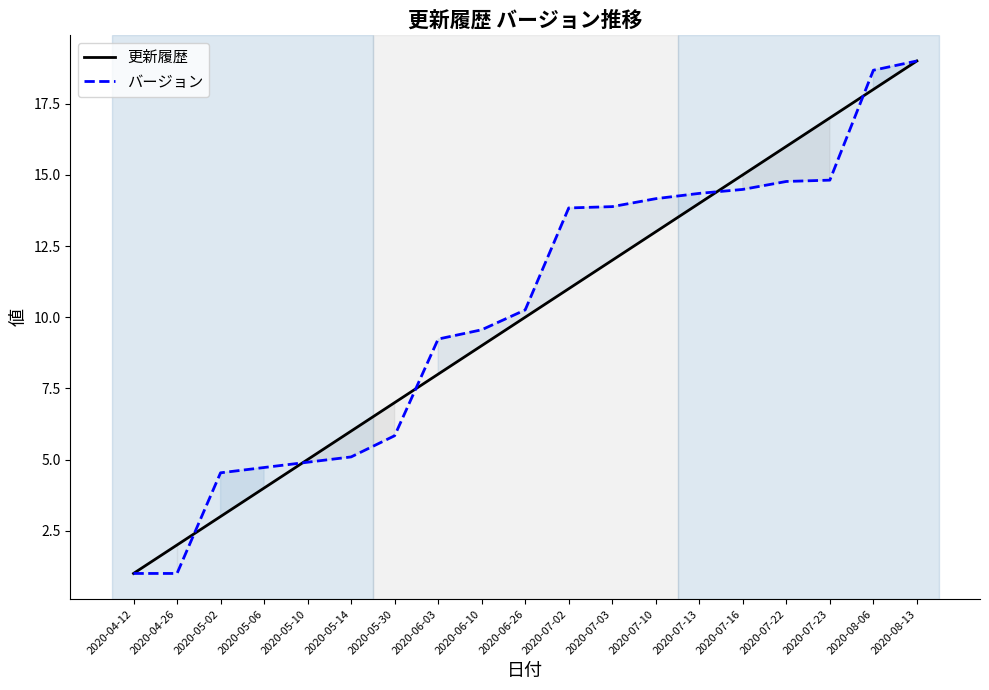

At which label does 更新履歴 reach its peak?

2020-08-13